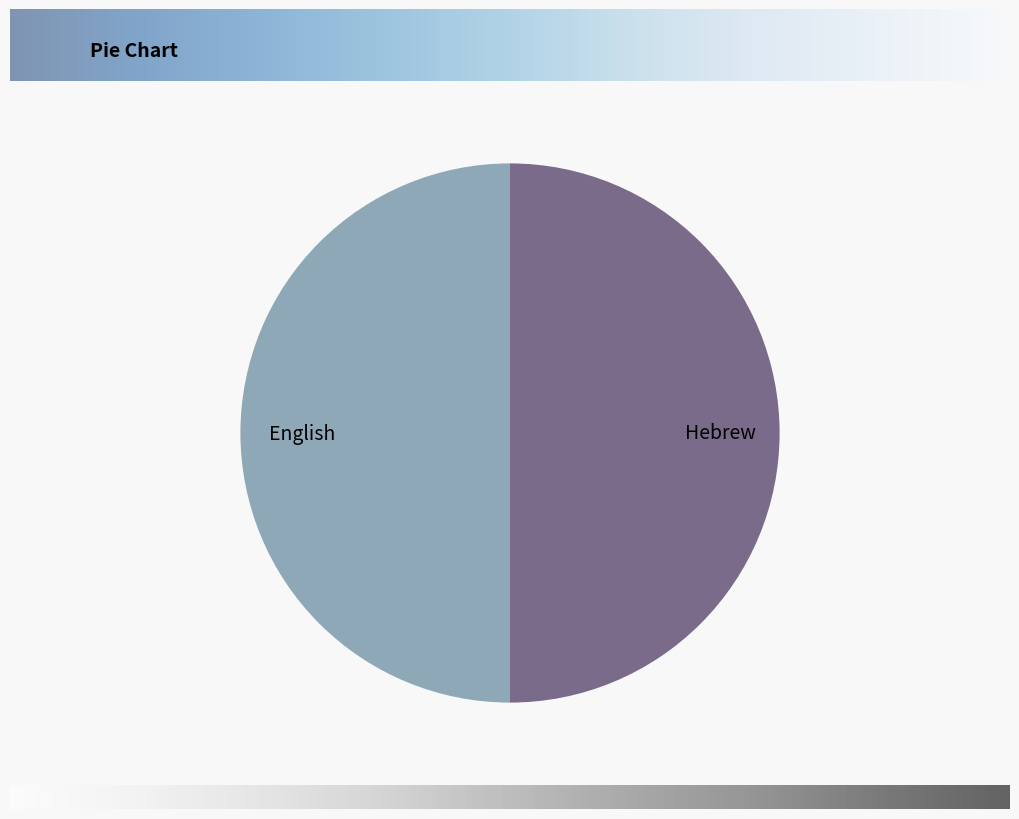

Approximately how many times larger is the value at Hebrew compared to English?

1.0